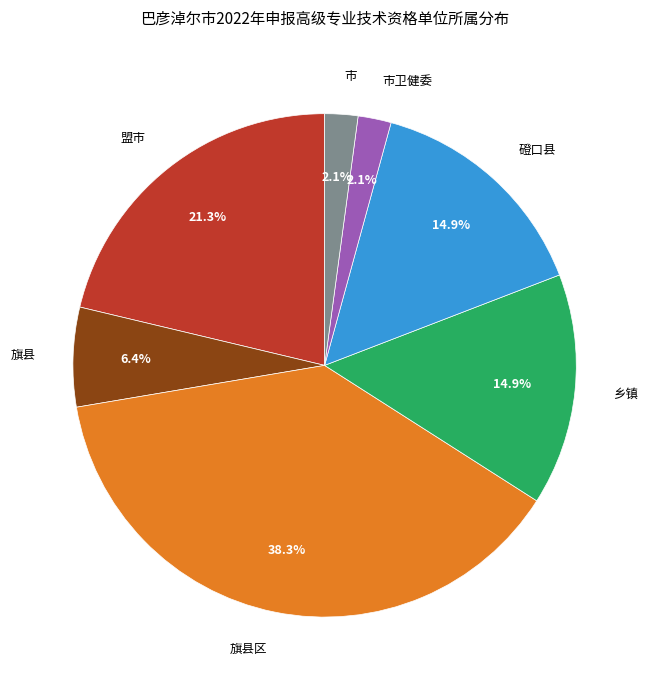

To the nearest percent, what is the difference between the largest and smallest slice percentages?

36%